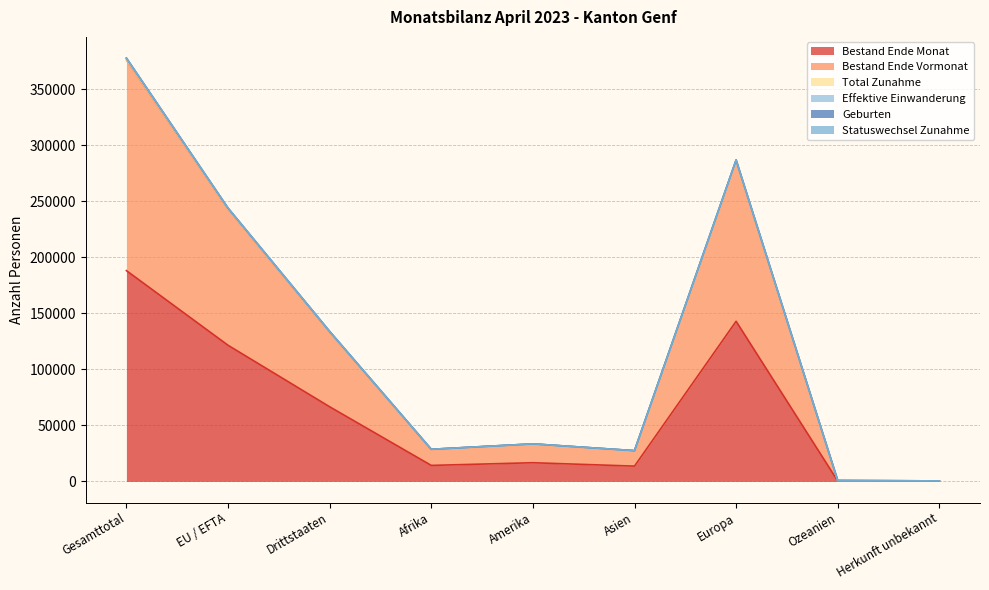

What is the difference between the Geburten values at Ozeanien and Drittstaaten?

132944